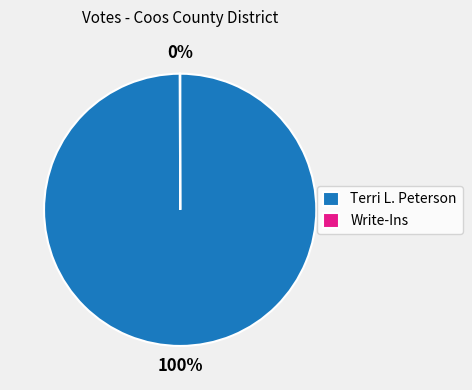

What percentage is the Terri L. Peterson slice, to the nearest percent?

100%